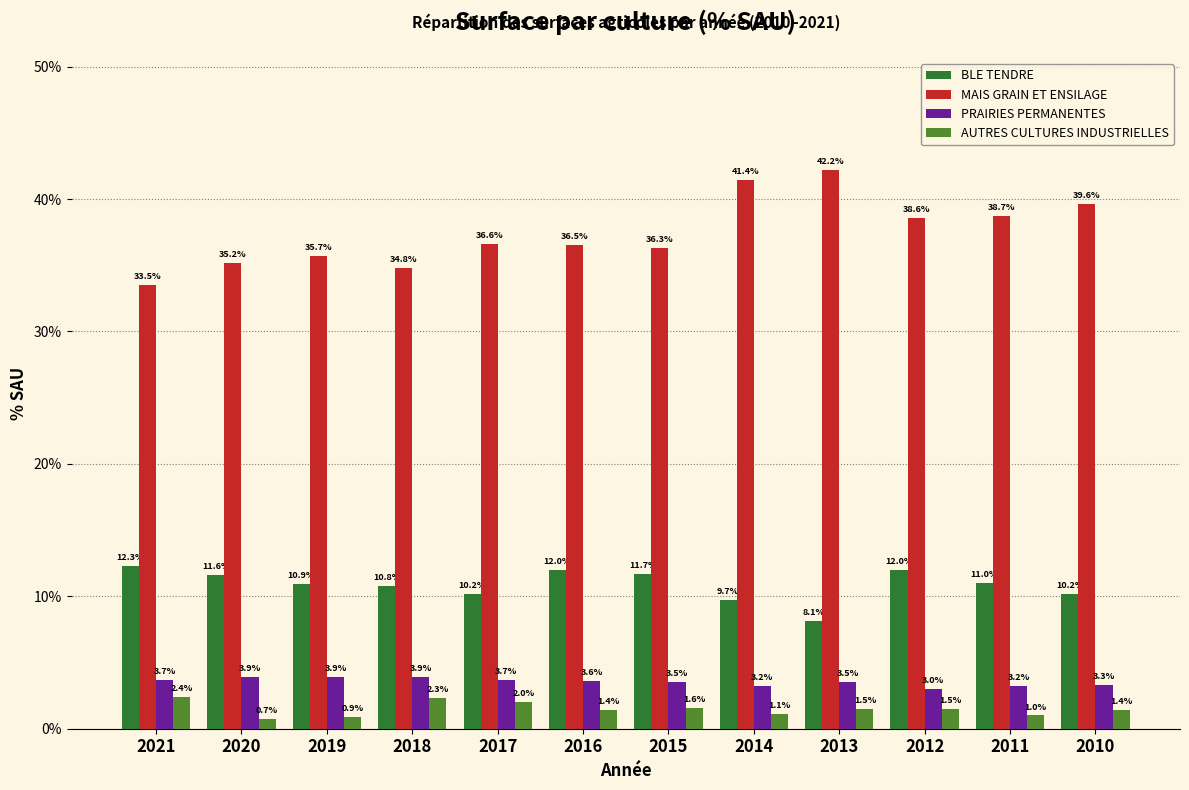

Reading left to right, list all the values displayed in this chart.

BLE TENDRE: 2021=12.3	2020=11.6	2019=10.9	2018=10.8	2017=10.2	2016=12.0	2015=11.7	2014=9.7	2013=8.1	2012=12.0	2011=11.0	2010=10.2
MAIS GRAIN ET ENSILAGE: 2021=33.5	2020=35.2	2019=35.7	2018=34.8	2017=36.6	2016=36.5	2015=36.3	2014=41.4	2013=42.2	2012=38.6	2011=38.7	2010=39.6
PRAIRIES PERMANENTES: 2021=3.7	2020=3.9	2019=3.9	2018=3.9	2017=3.7	2016=3.6	2015=3.5	2014=3.2	2013=3.5	2012=3.0	2011=3.2	2010=3.3
AUTRES CULTURES INDUSTRIELLES: 2021=2.4	2020=0.7	2019=0.9	2018=2.3	2017=2.0	2016=1.4	2015=1.6	2014=1.1	2013=1.5	2012=1.5	2011=1.0	2010=1.4